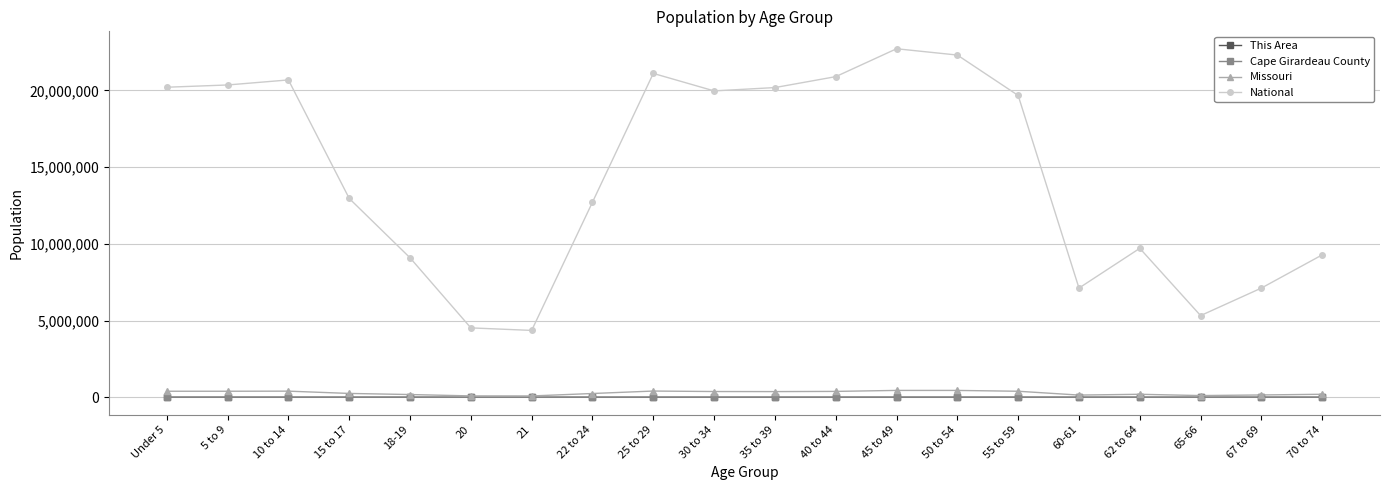

What position from the right is 21?

14